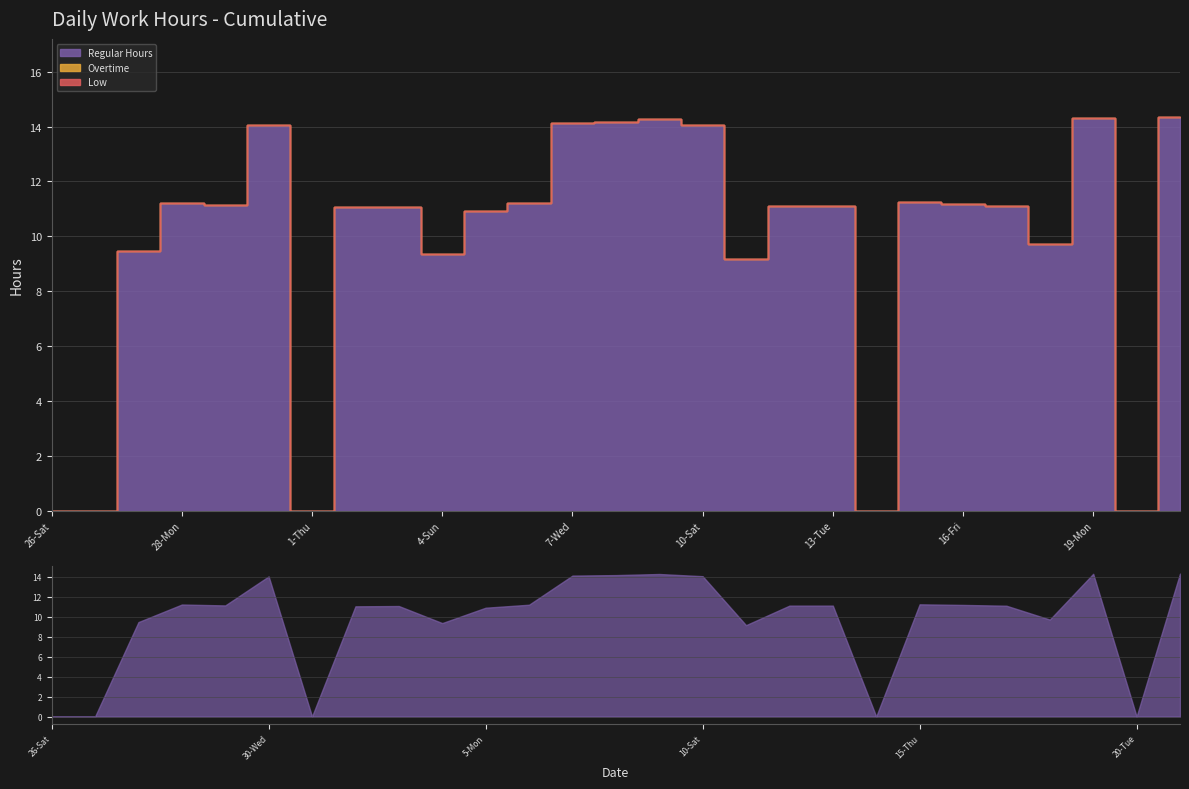

Reading left to right, transcribe all the data shown in this chart.

Regular Hours: 26-Sat=0.0	27-Sun=0.0	27-Sun=9.5	28-Mon=11.2	29-Tue=11.1	30-Wed=14.1	1-Thu=0.0	2-Fri=11.1	3-Sat=11.1	4-Sun=9.4	5-Mon=10.9	6-Tue=11.2	7-Wed=14.1	8-Thu=14.2	9-Fri=14.3	10-Sat=14.1	11-Sun=9.2	12-Mon=11.1	13-Tue=11.1	14-Wed=0.0	15-Thu=11.2	16-Fri=11.2	17-Sat=11.1	18-Sun=9.7	19-Mon=14.3	20-Tue=0.0	21-Wed=14.3
Overtime: 26-Sat=0.0	27-Sun=0.0	27-Sun=0.0	28-Mon=0.0	29-Tue=0.0	30-Wed=0.0	1-Thu=0.0	2-Fri=0.0	3-Sat=0.0	4-Sun=0.0	5-Mon=0.0	6-Tue=0.0	7-Wed=0.0	8-Thu=0.0	9-Fri=0.0	10-Sat=0.0	11-Sun=0.0	12-Mon=0.0	13-Tue=0.0	14-Wed=0.0	15-Thu=0.0	16-Fri=0.0	17-Sat=0.0	18-Sun=0.0	19-Mon=0.0	20-Tue=0.0	21-Wed=0.0
Low: 26-Sat=0.0	27-Sun=0.0	27-Sun=0.0	28-Mon=0.0	29-Tue=0.0	30-Wed=0.0	1-Thu=0.0	2-Fri=0.0	3-Sat=0.0	4-Sun=0.0	5-Mon=0.0	6-Tue=0.0	7-Wed=0.0	8-Thu=0.0	9-Fri=0.0	10-Sat=0.0	11-Sun=0.0	12-Mon=0.0	13-Tue=0.0	14-Wed=0.0	15-Thu=0.0	16-Fri=0.0	17-Sat=0.0	18-Sun=0.0	19-Mon=0.0	20-Tue=0.0	21-Wed=0.0